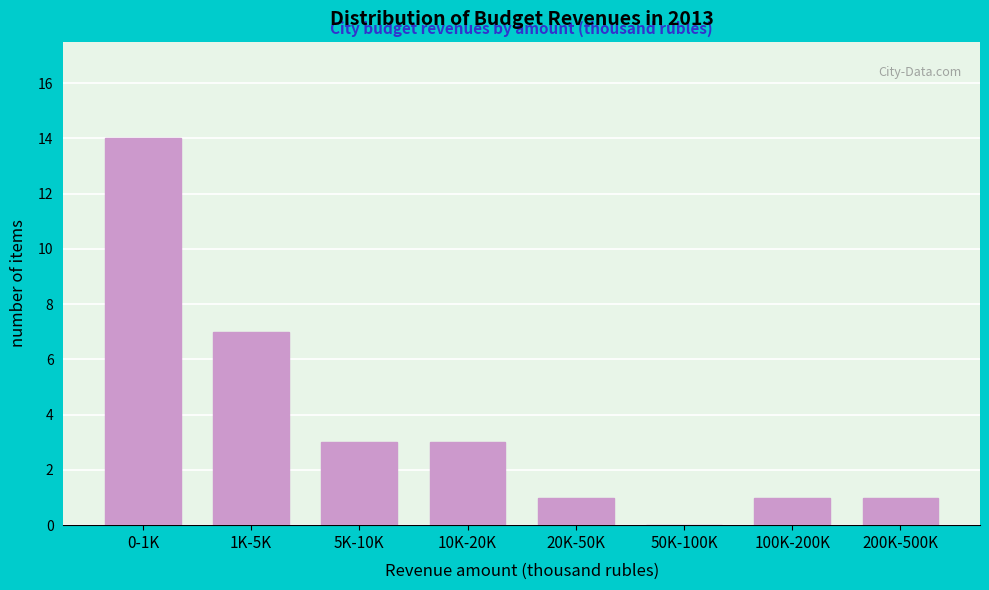

Reading right to left, transcribe all the data shown in this chart.

200K-500K=1	100K-200K=1	50K-100K=0	20K-50K=1	10K-20K=3	5K-10K=3	1K-5K=7	0-1K=14